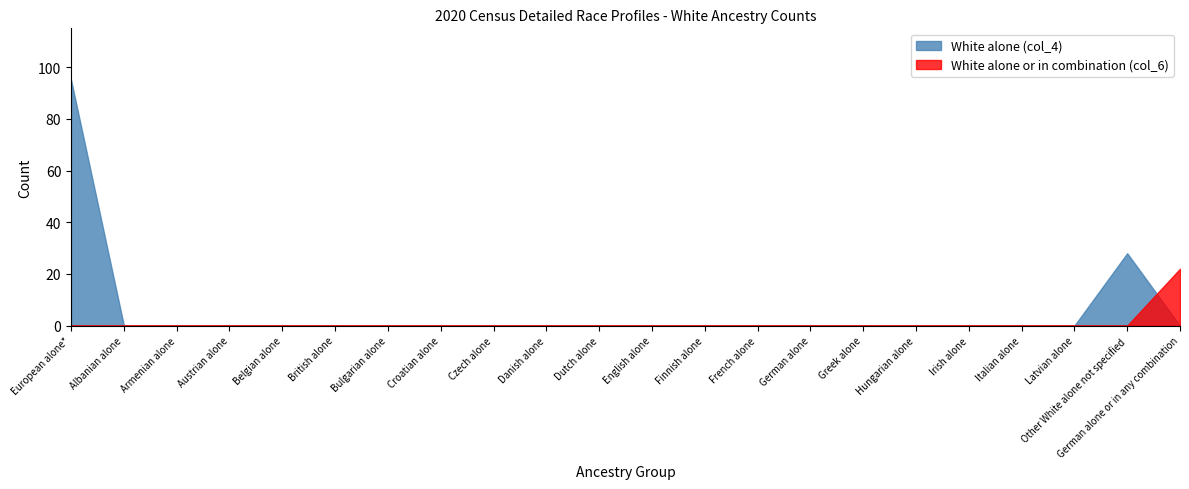

The value of col_4 (White alone) at European alone* is 59. True or false?

False